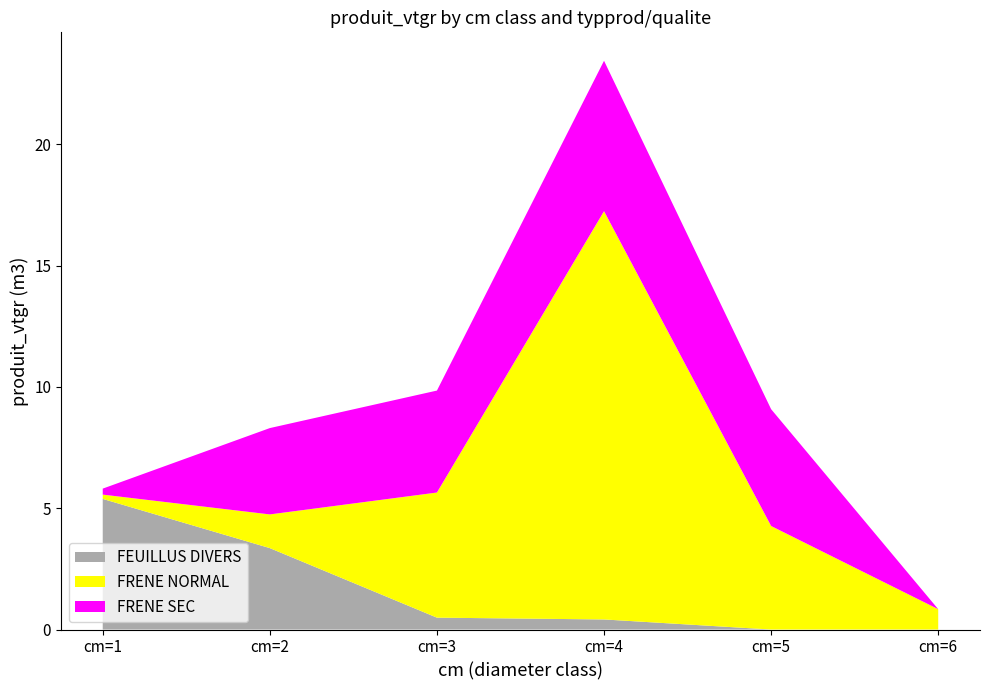

Reading left to right, list all the values displayed in this chart.

FEUILLUS DIVERS: cm=1=5.4	cm=2=3.4	cm=3=0.5	cm=4=0.4	cm=5=0.0	cm=6=0.0
FRENE NORMAL: cm=1=0.2	cm=2=1.4	cm=3=5.2	cm=4=16.8	cm=5=4.3	cm=6=0.8
FRENE SEC: cm=1=0.2	cm=2=3.6	cm=3=4.2	cm=4=6.2	cm=5=4.8	cm=6=0.0